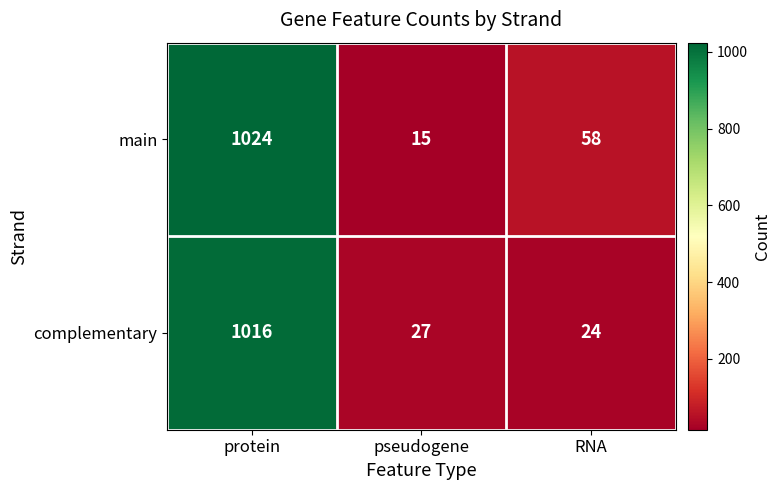

Reading left to right, list all the values displayed in this chart.

main: protein=1024	pseudogene=15	RNA=58
complementary: protein=1016	pseudogene=27	RNA=24